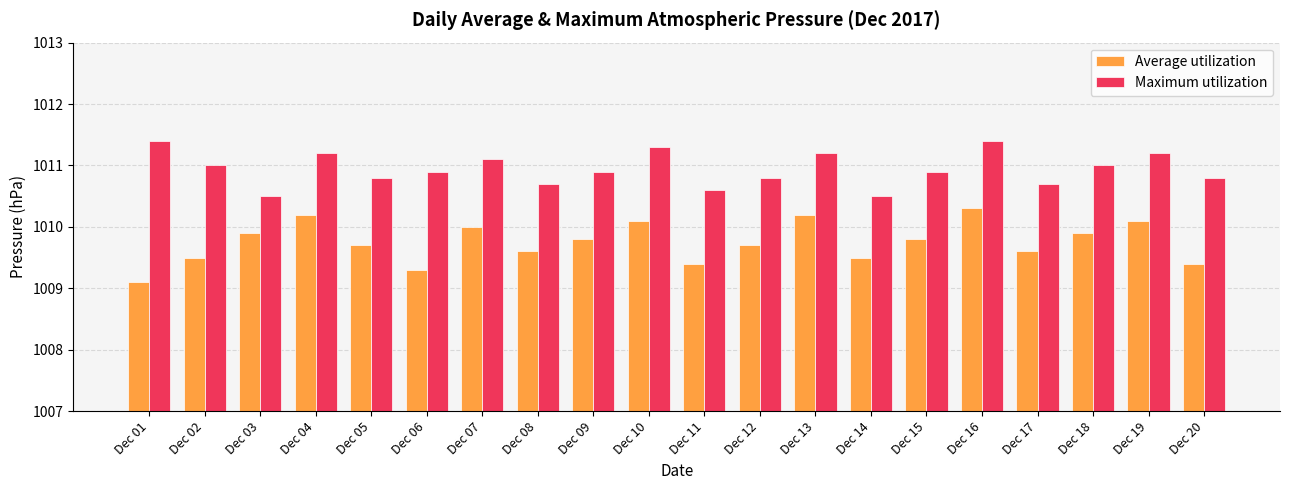

How many distinct data groups are displayed?

2